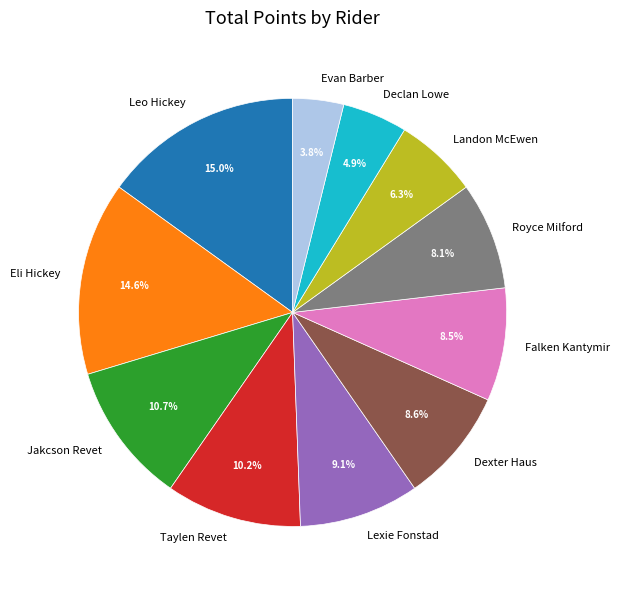

What is the ratio of the value at Falken Kantymir to the value at Declan Lowe?

1.7